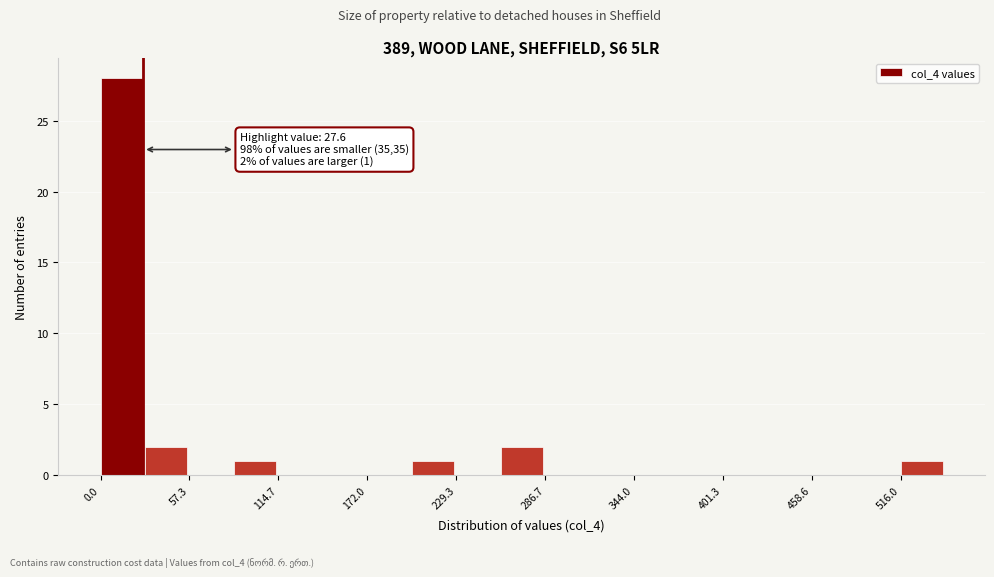

Around what value on the x-axis is the tallest bar? Give the approximate position of its centre, as read against the axis.

10